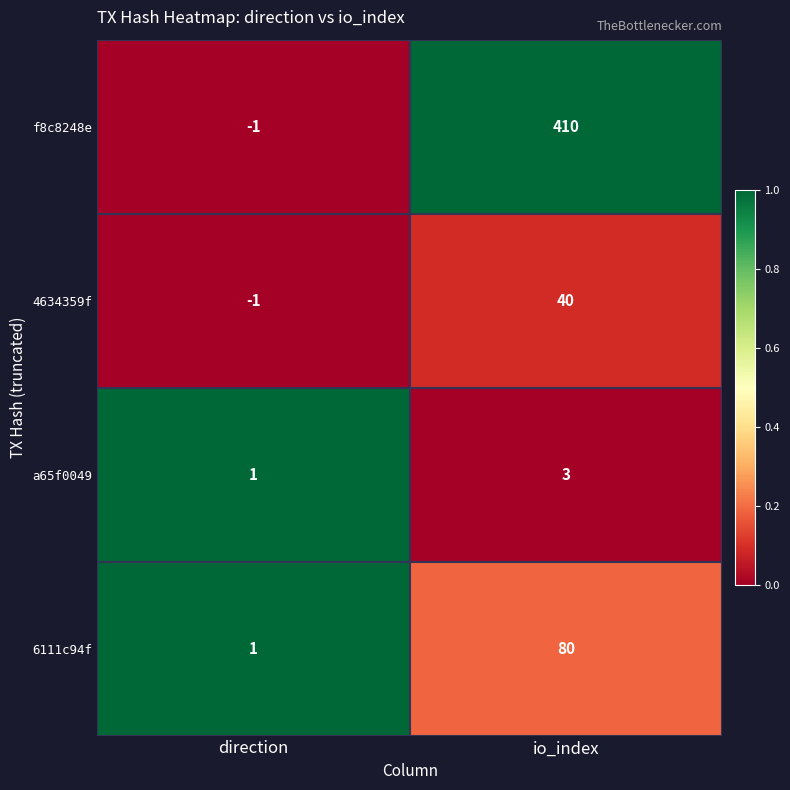

What is the total value across all series at direction?

0